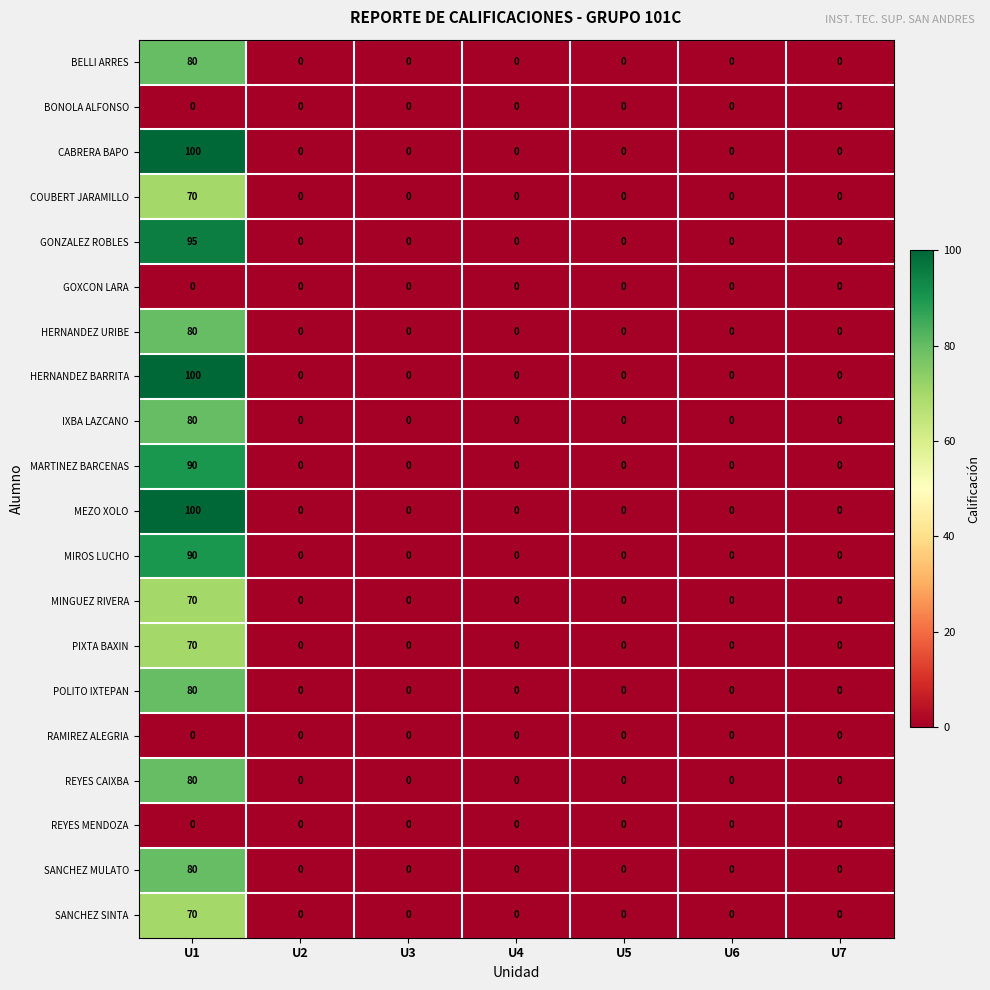

Which category has the highest value across all series?

U1